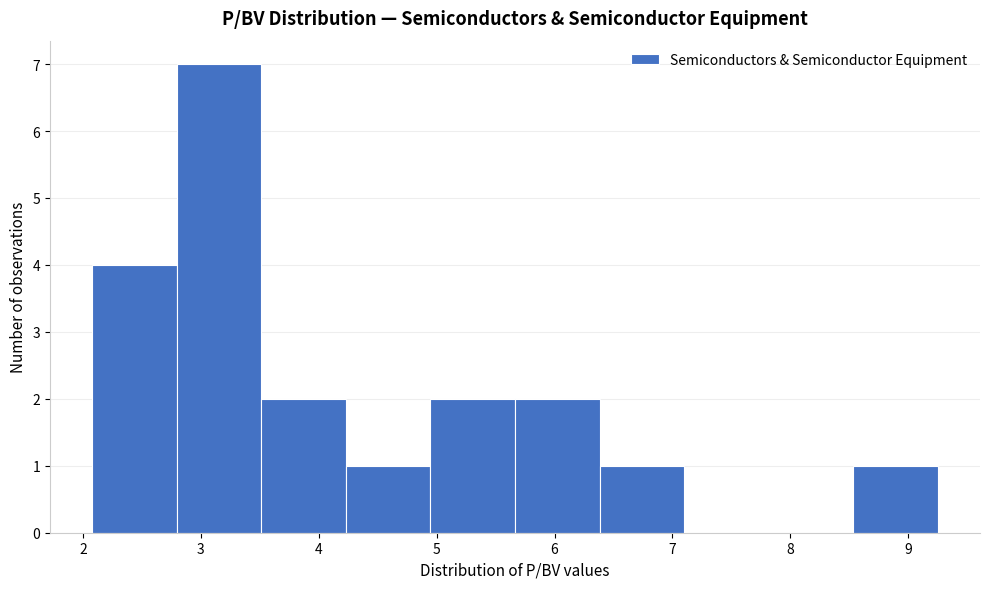

Which range on the x-axis has the tallest bar?

2.8 to 3.5